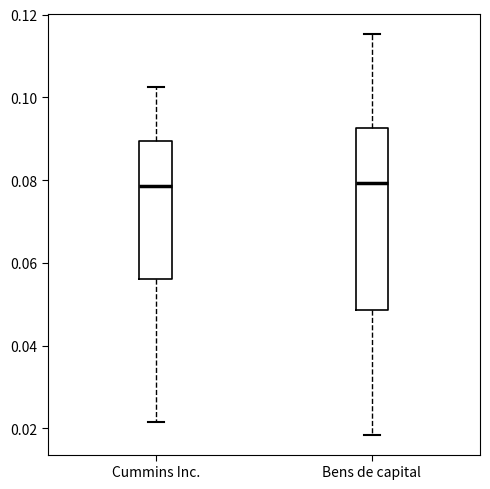

Reading left to right, read every box against the y-axis: the position of its median line, the range the box covers, and the ends of its whiskers. The values are not printed on the chart, so give them approximately, as read against the axis.

Cummins Inc.: median 0.078, box 0.056 to 0.090, whiskers 0.022 to 0.102
Bens de capital: median 0.080, box 0.048 to 0.092, whiskers 0.018 to 0.116